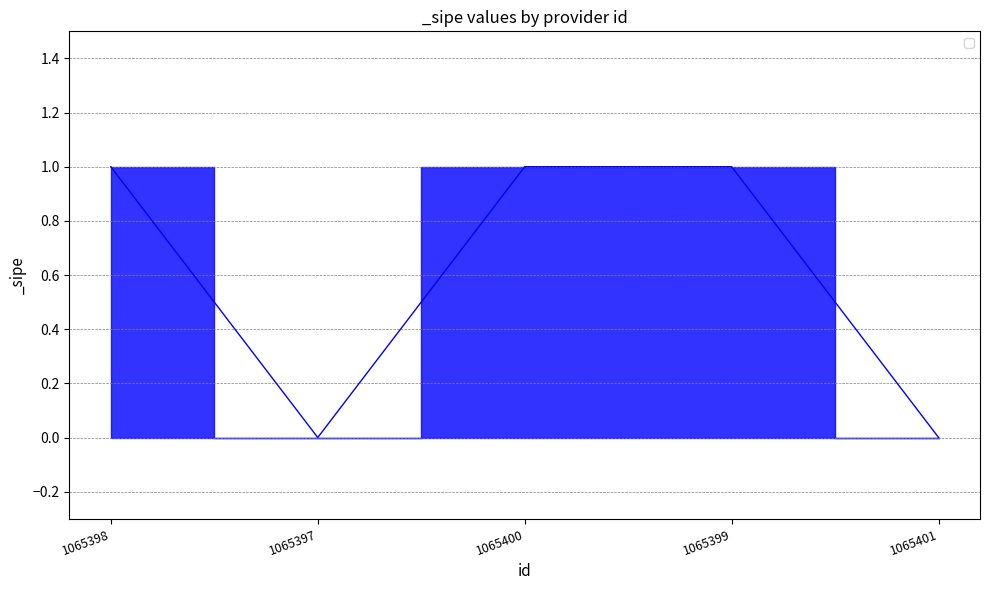

What position from the right is 1065400?

3